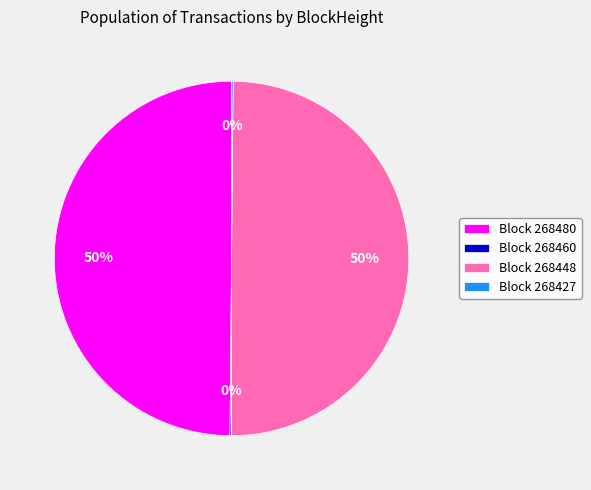

True or false: Block 268480 accounts for 63% of the total.

False